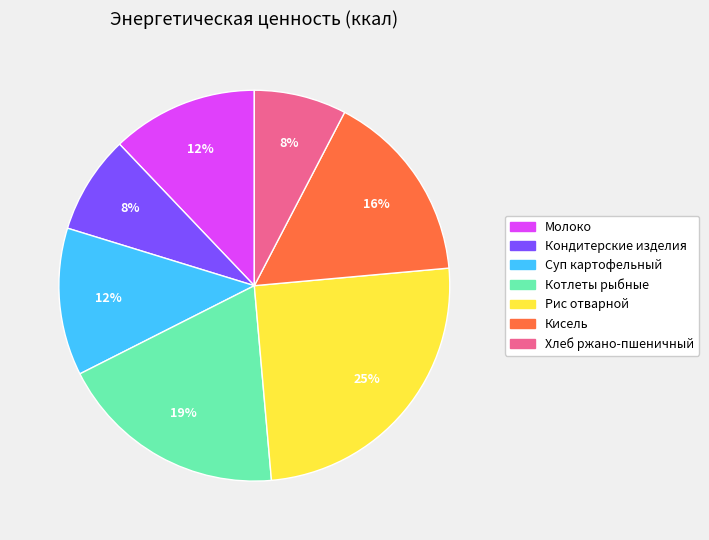

To the nearest percent, what is the combined percentage of Кондитерские изделия and Котлеты рыбные?

27%